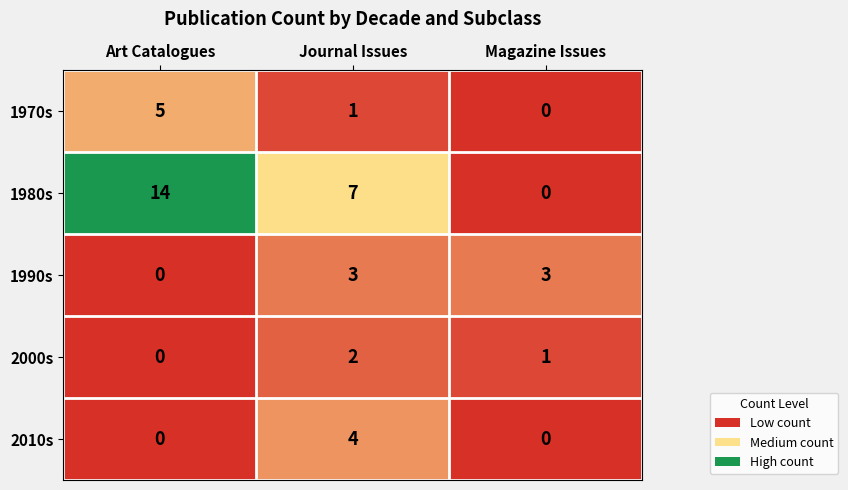

Rank the series by their maximum value, from lowest to highest.

2000s, 1990s, 2010s, 1970s, 1980s